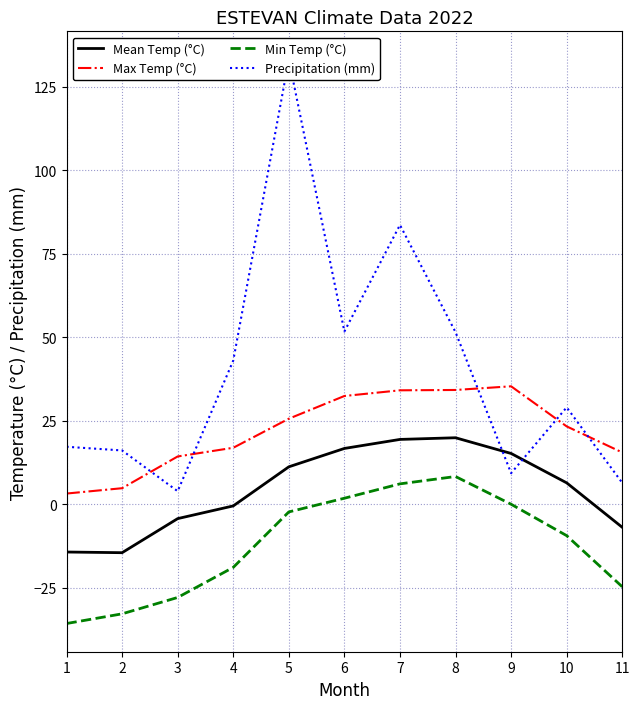

What is the sum of all Mean Temp (°C) values?

48.3